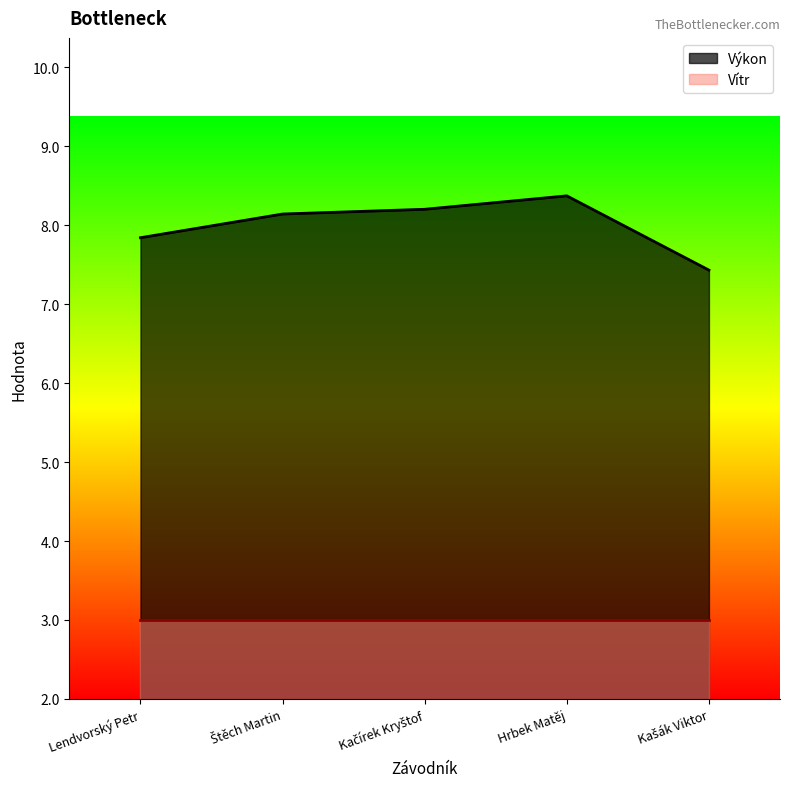

Which label corresponds to the largest value in the chart?

Hrbek Matěj